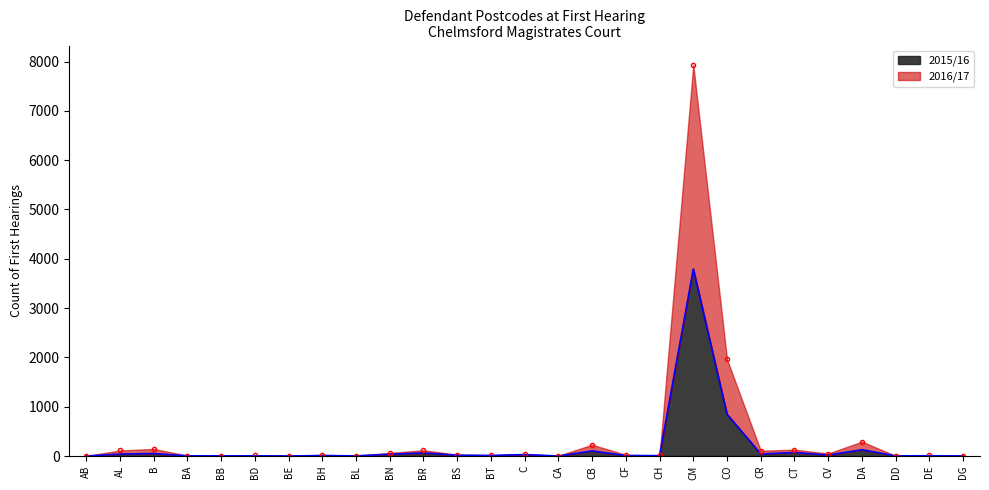

What is the value of the 2016/17 point at the 11th from the left?

117